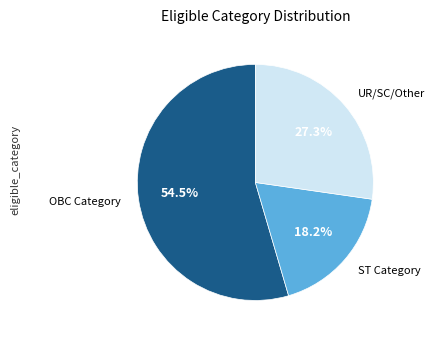

Which slice is the smallest?

ST Category